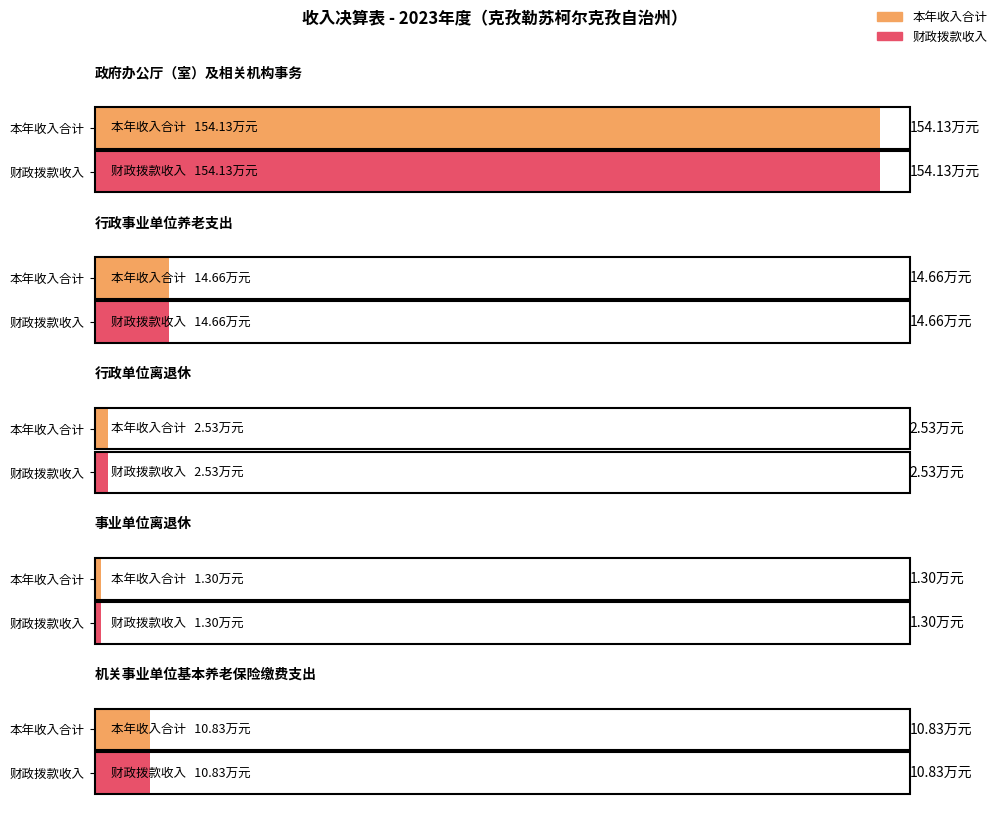

Is it true that 财政拨款收入 equals 251.4 at 政府办公厅（室）及相关机构事务?

False